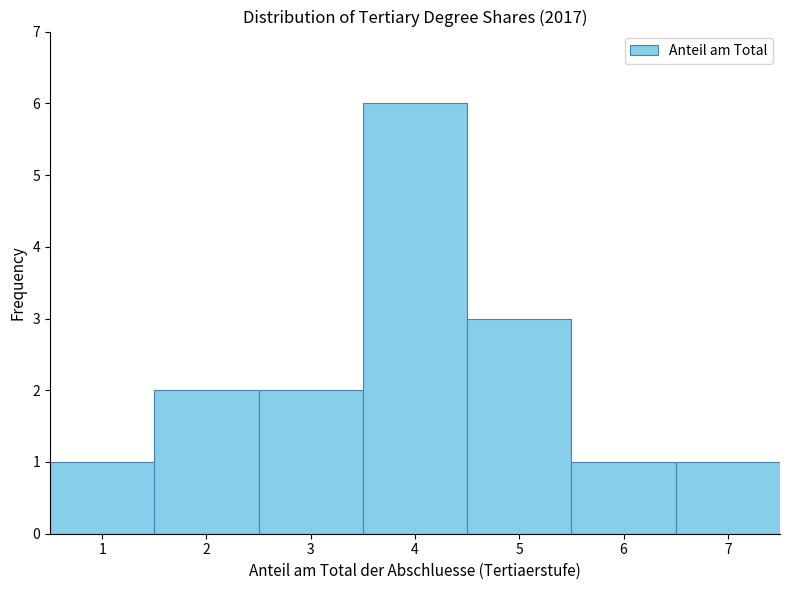

What is the height of the bar covering 4.5 to 5.5 on the x-axis? The values are not printed on the chart, so give them approximately, as read against the axis.

3